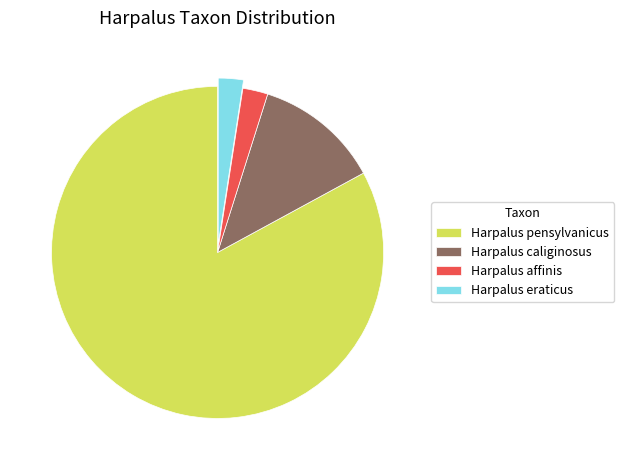

Do Harpalus affinis and Harpalus caliginosus together represent more than half of the pie?

No